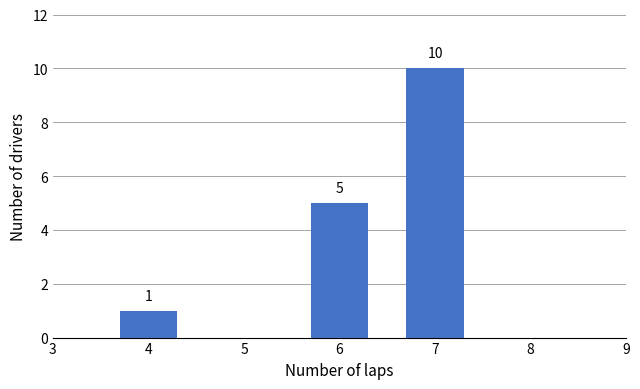

Reading left to right, extract all data points from this chart.

4=1	6=5	7=10